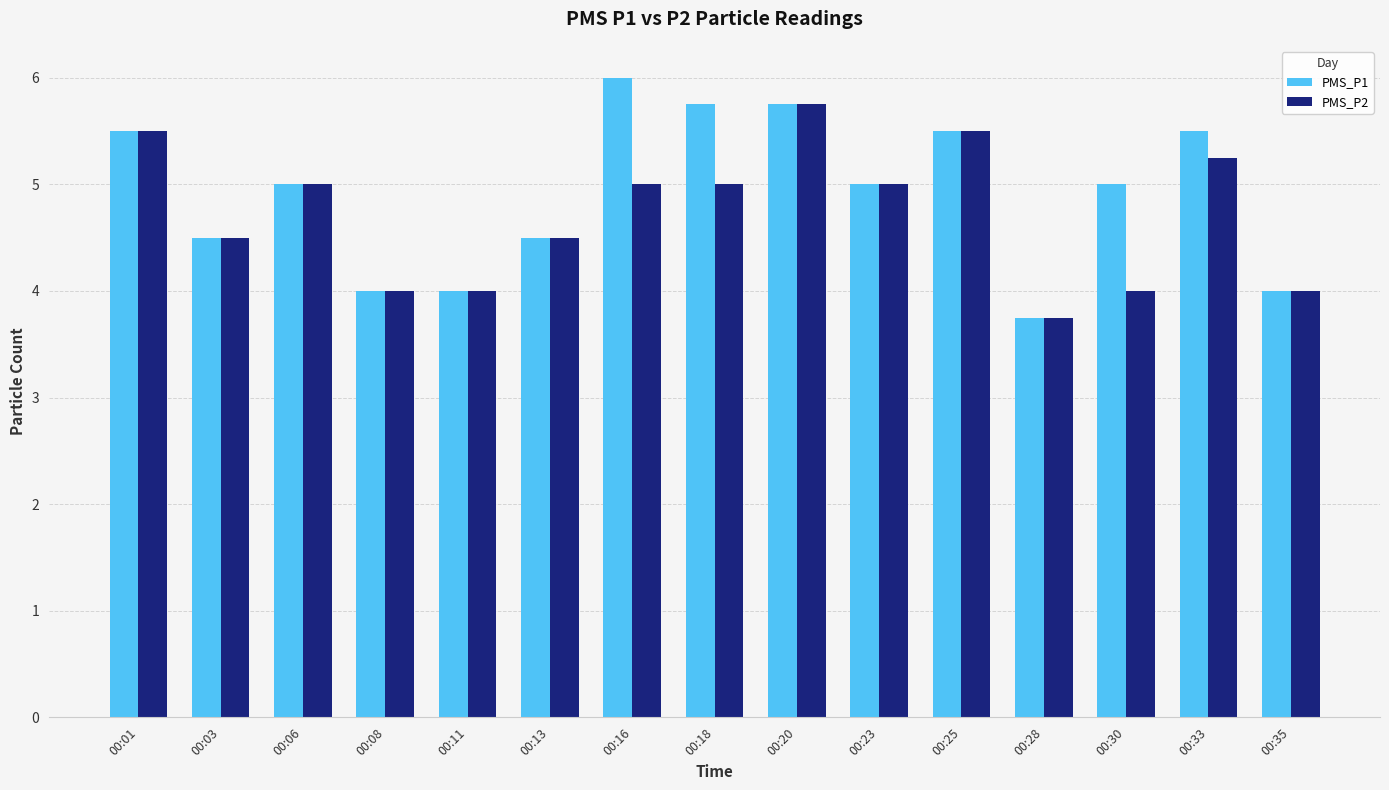

What is the average value of the PMS_P1 series?

4.9